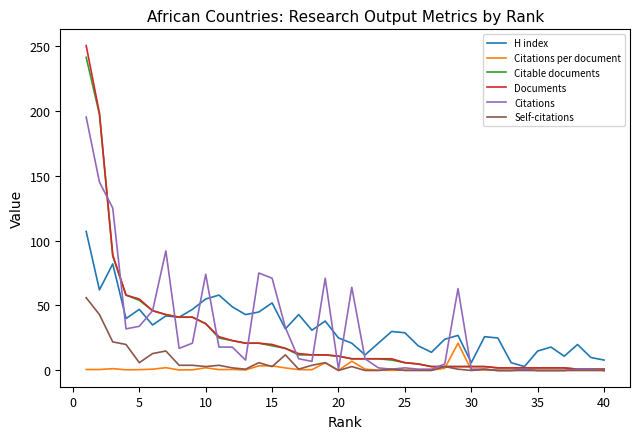

What is the highest value of the Citations series?

195.0